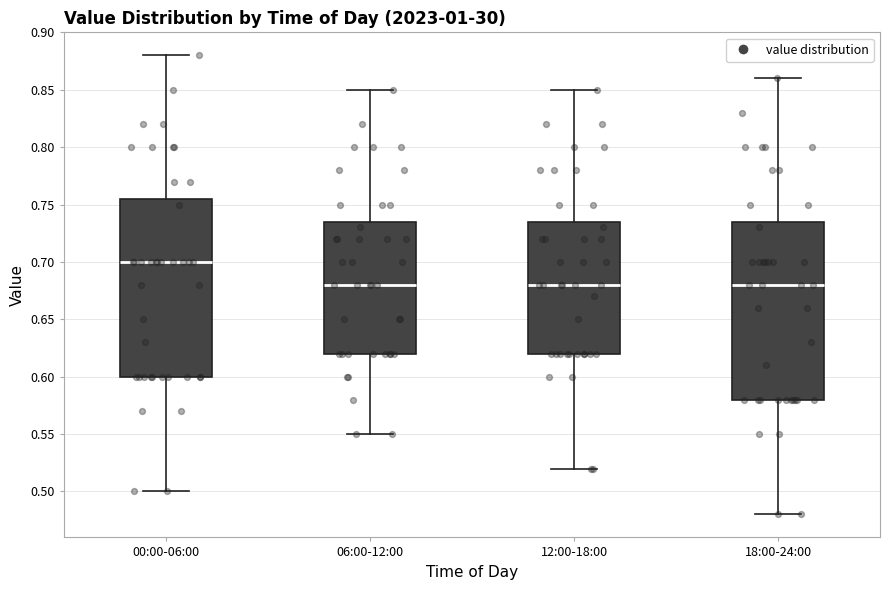

Reading left to right, transcribe this box plot: for each box, give where its median line is, the range the box spans, and where its two whiskers end, as read against the y-axis. The values are not printed on the chart, so give them approximately, as read against the axis.

00:00-06:00: median 0.700, box 0.600 to 0.755, whiskers 0.500 to 0.880
06:00-12:00: median 0.680, box 0.620 to 0.735, whiskers 0.550 to 0.850
12:00-18:00: median 0.680, box 0.620 to 0.735, whiskers 0.520 to 0.850
18:00-24:00: median 0.680, box 0.580 to 0.735, whiskers 0.480 to 0.860